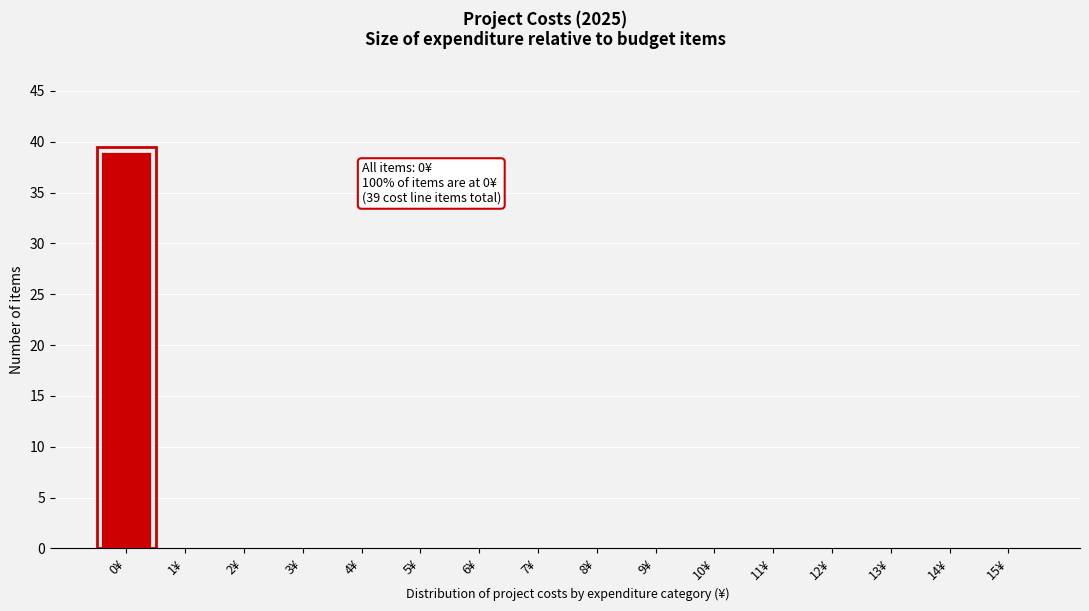

Over which range of the x-axis is the bar tallest?

-0.5 to 0.5